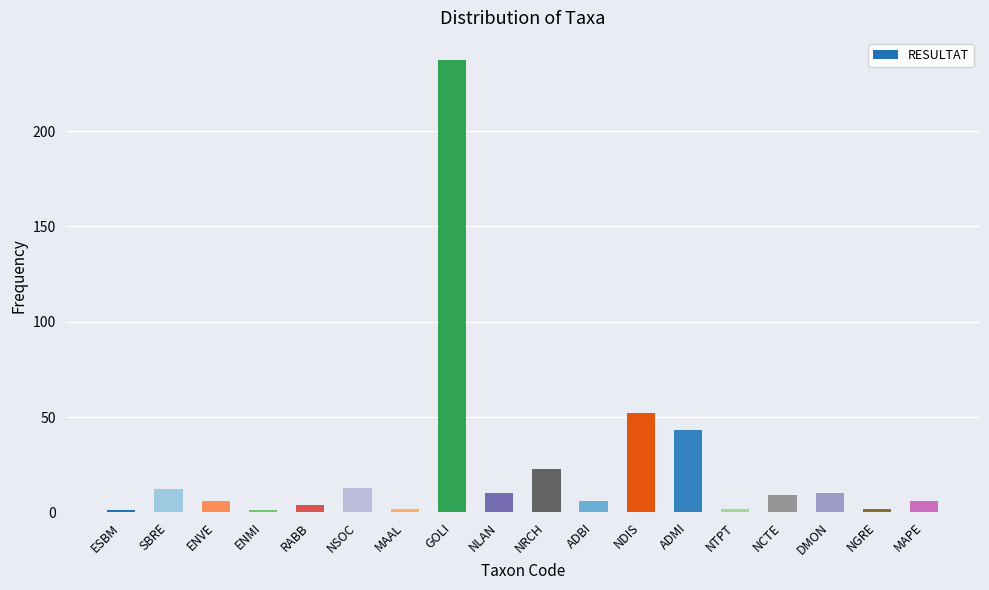

Reading left to right, extract all data points from this chart.

ESBM=1	SBRE=12	ENVE=6	ENMI=1	RABB=4	NSOC=13	MAAL=2	GOLI=237	NLAN=10	NRCH=23	ADBI=6	NDIS=52	ADMI=43	NTPT=2	NCTE=9	DMON=10	NGRE=2	MAPE=6